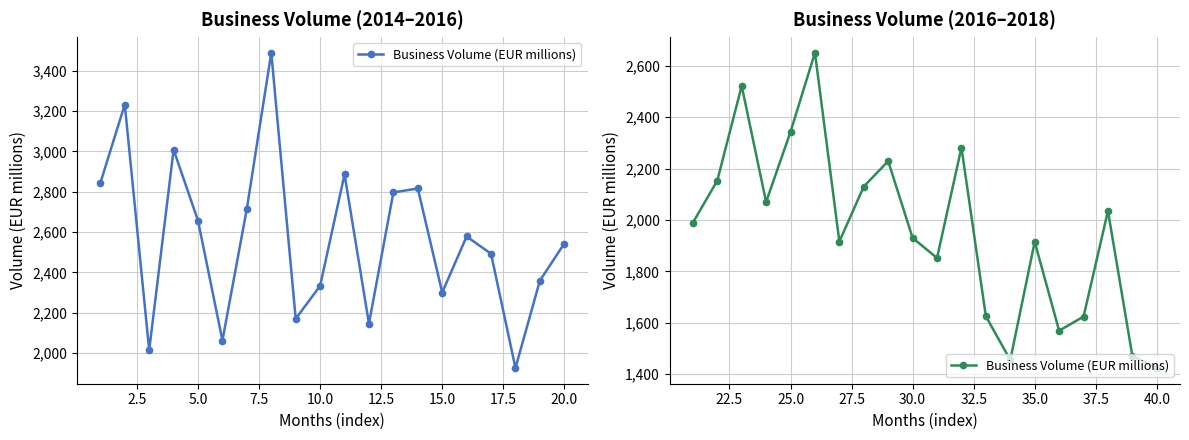

What is the minimum value shown in the chart?

1424